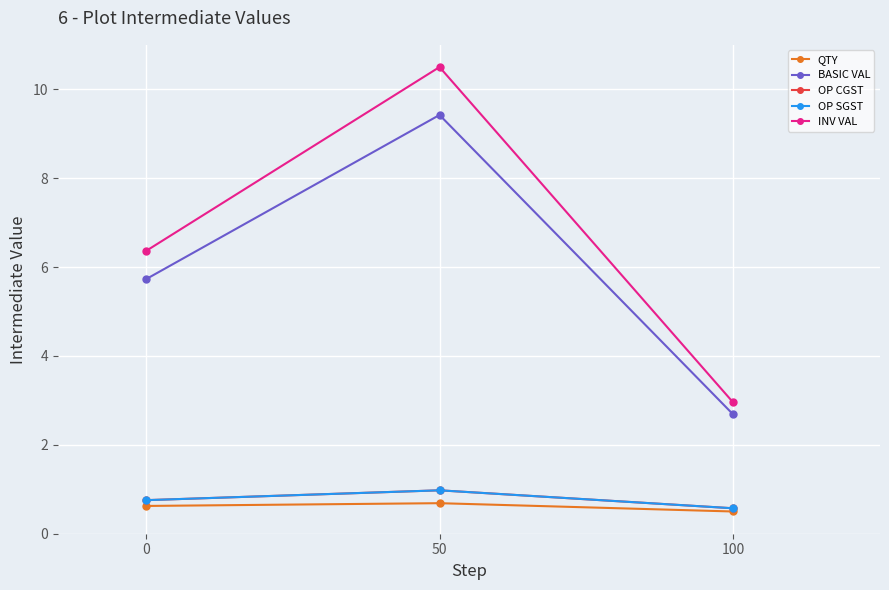

Is this an area chart (filled region under the line)?

No